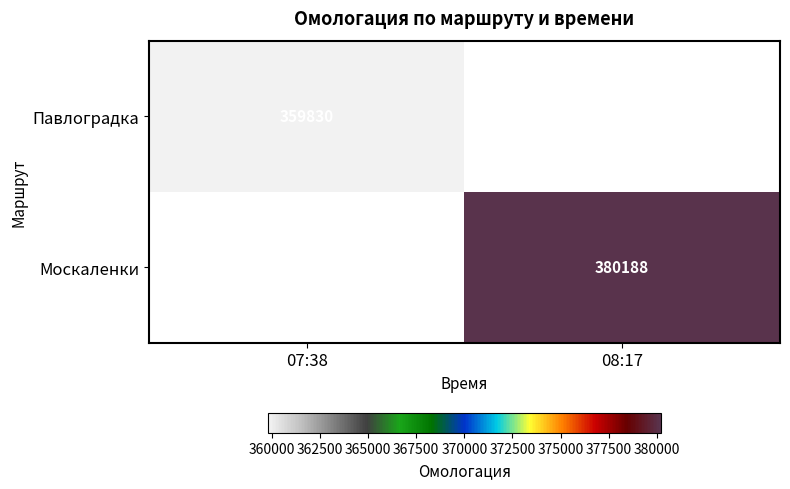

Is the value of Москаленки at 08:17 greater than the value of Павлоградка at 07:38?

Yes